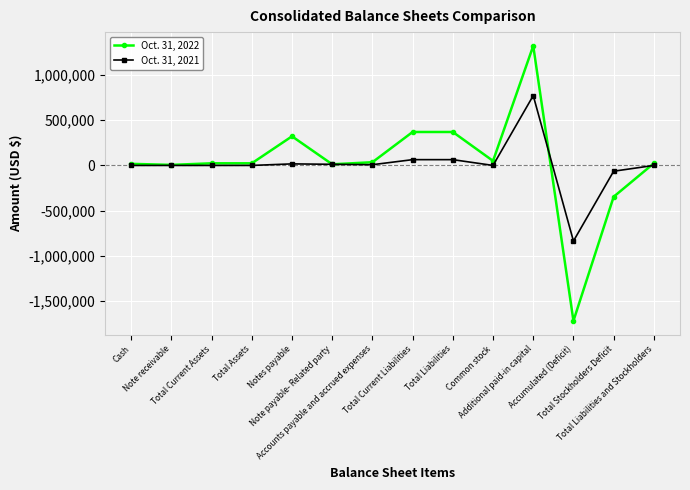

What is the lowest value of the Oct. 31, 2021 series?

-835927